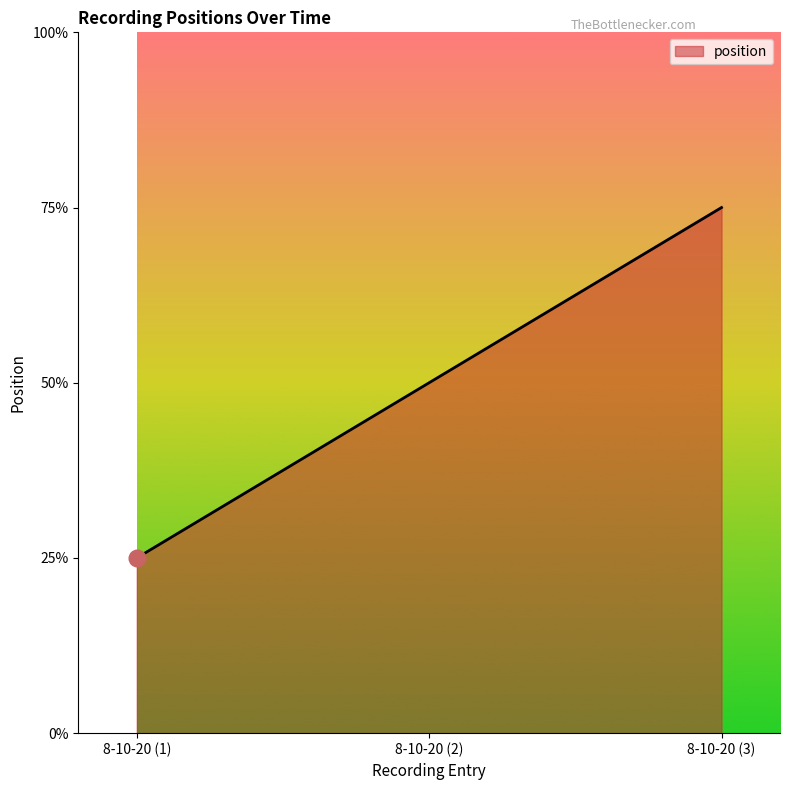

Which label corresponds to the smallest value in the chart?

8-10-20 (1)